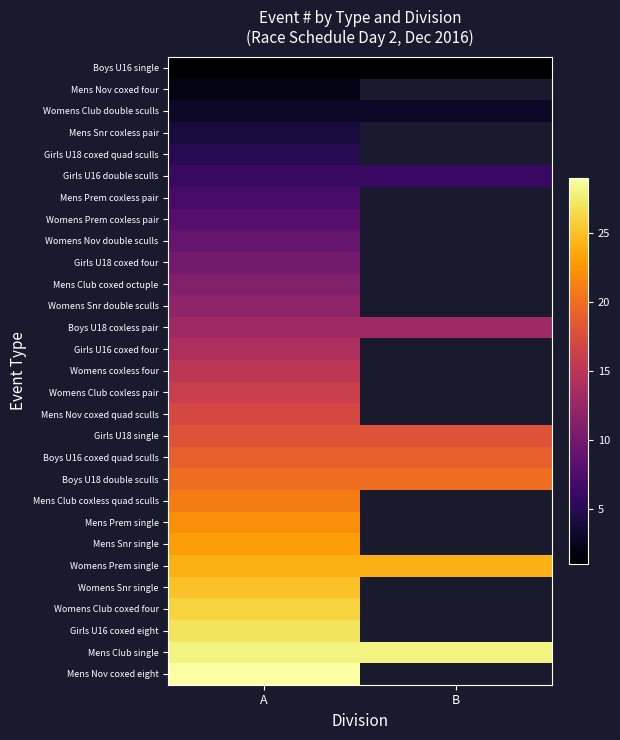

True or false: Mens Nov coxed four has a value of 2.0 at A.

True